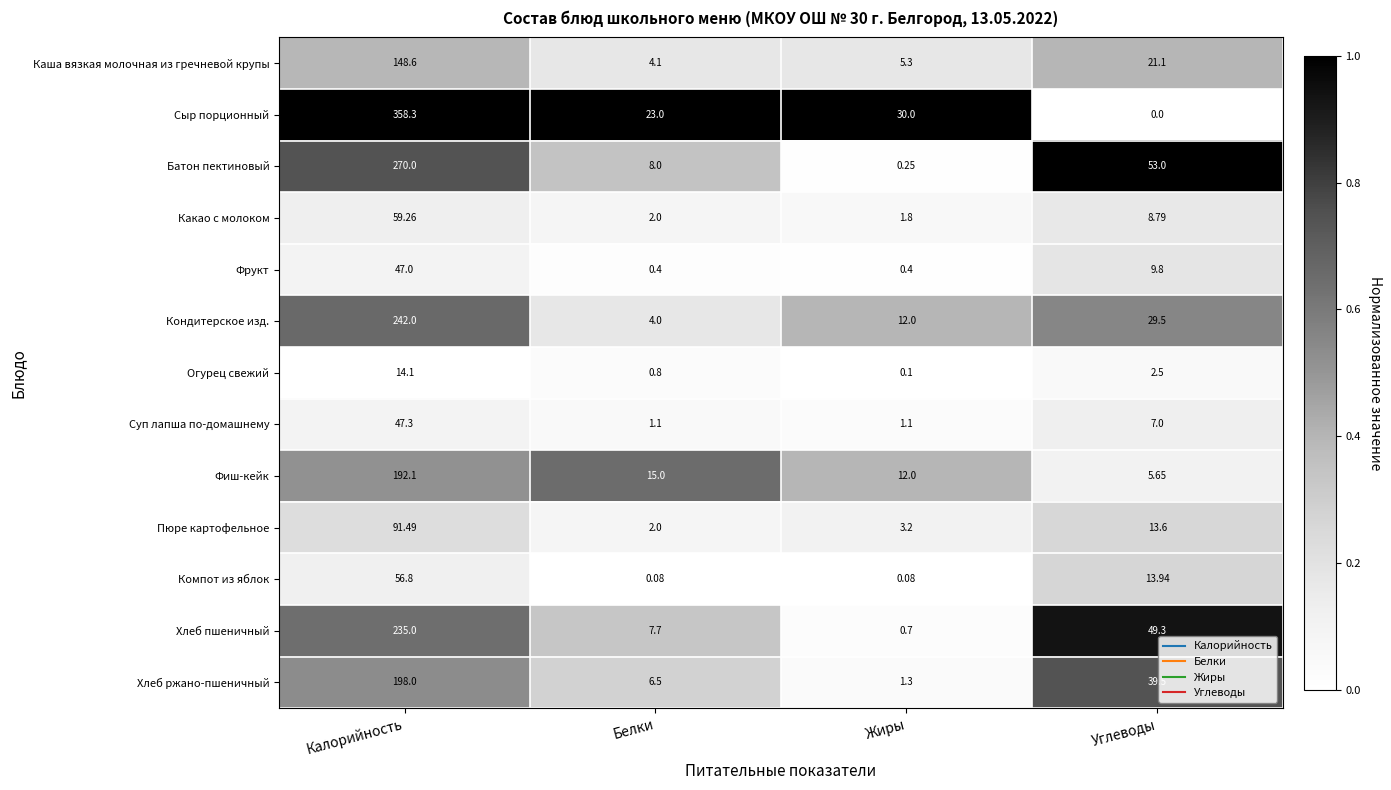

Is the value of Хлеб пшеничный at Жиры greater than the value of Пюре картофельное at Калорийность?

No